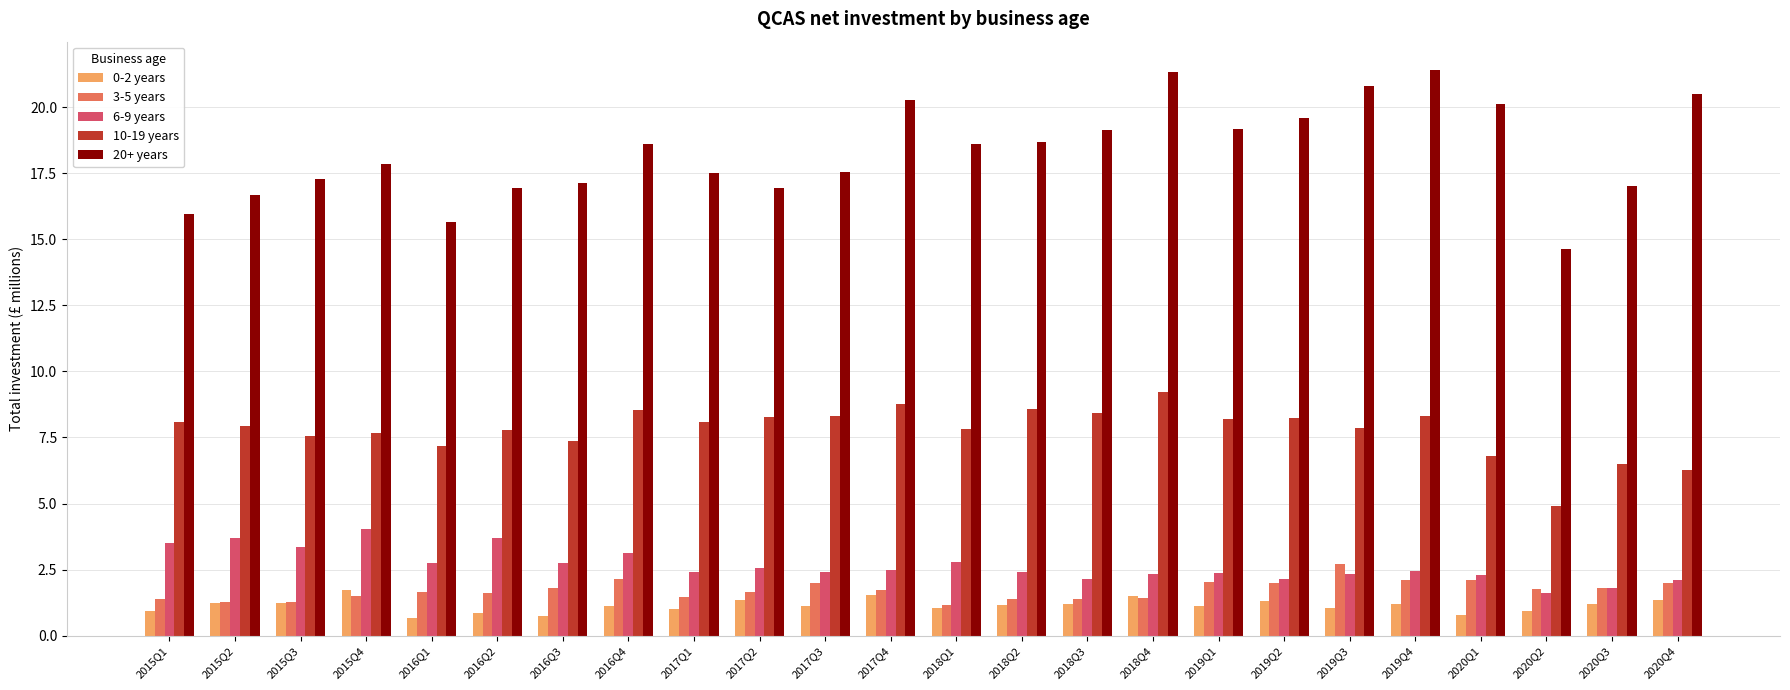

What is the difference between the maximum and minimum values in the 6-9 years series?

2.4